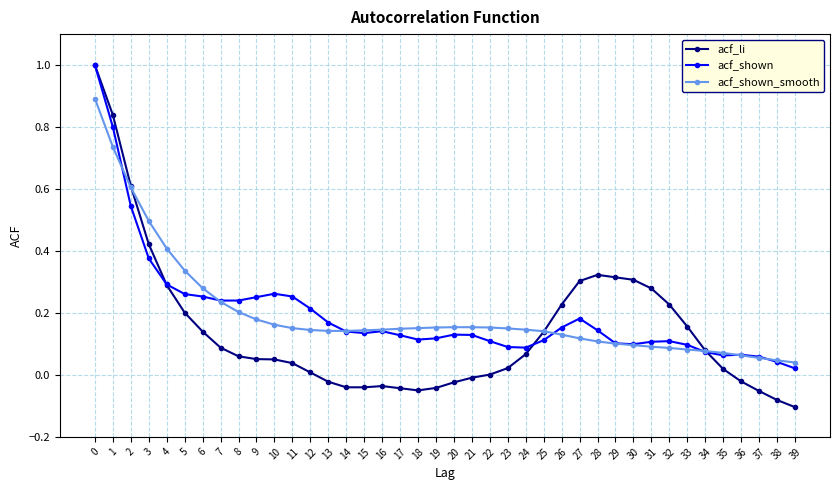

True or false: acf_li has more than 0 points higher than both neighbors.

True